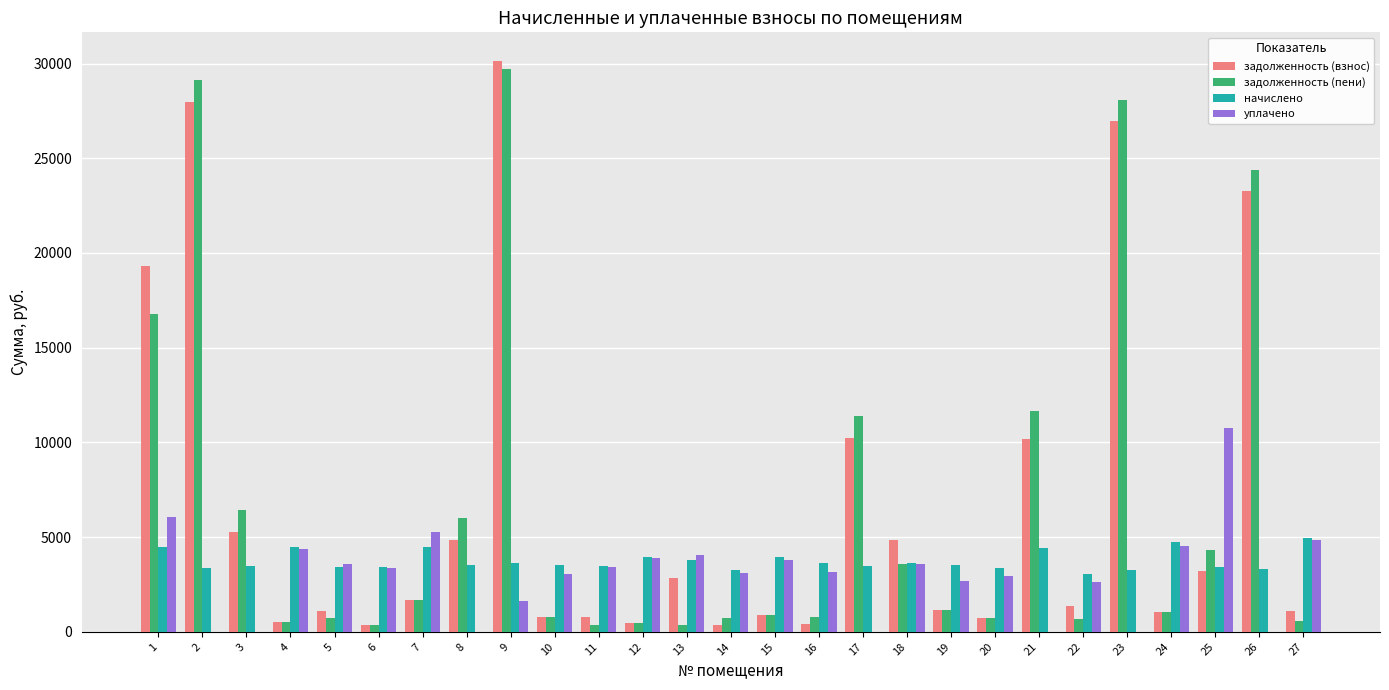

Where does the задолженность (взнос) series first go above 1346?

1